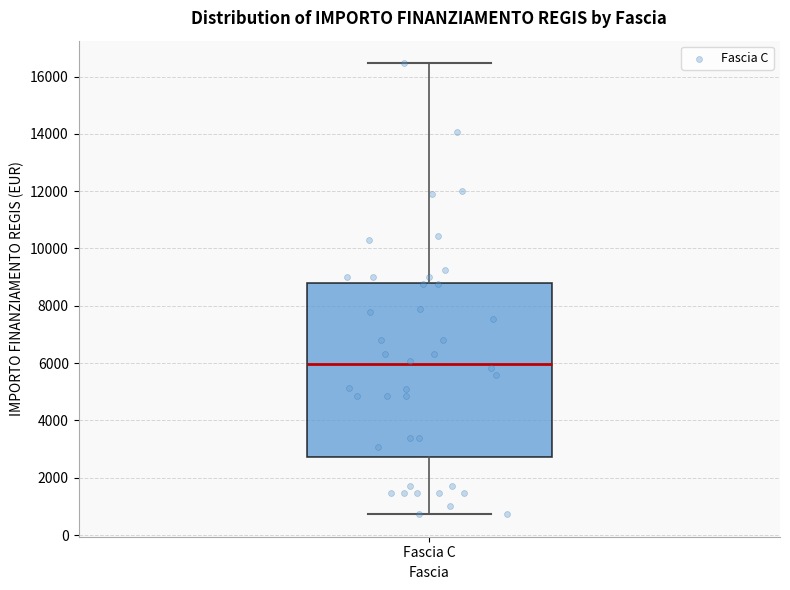

Where does the lower whisker of the box for Fascia C end on the y-axis? The values are not printed on the chart, so give them approximately, as read against the axis.

800